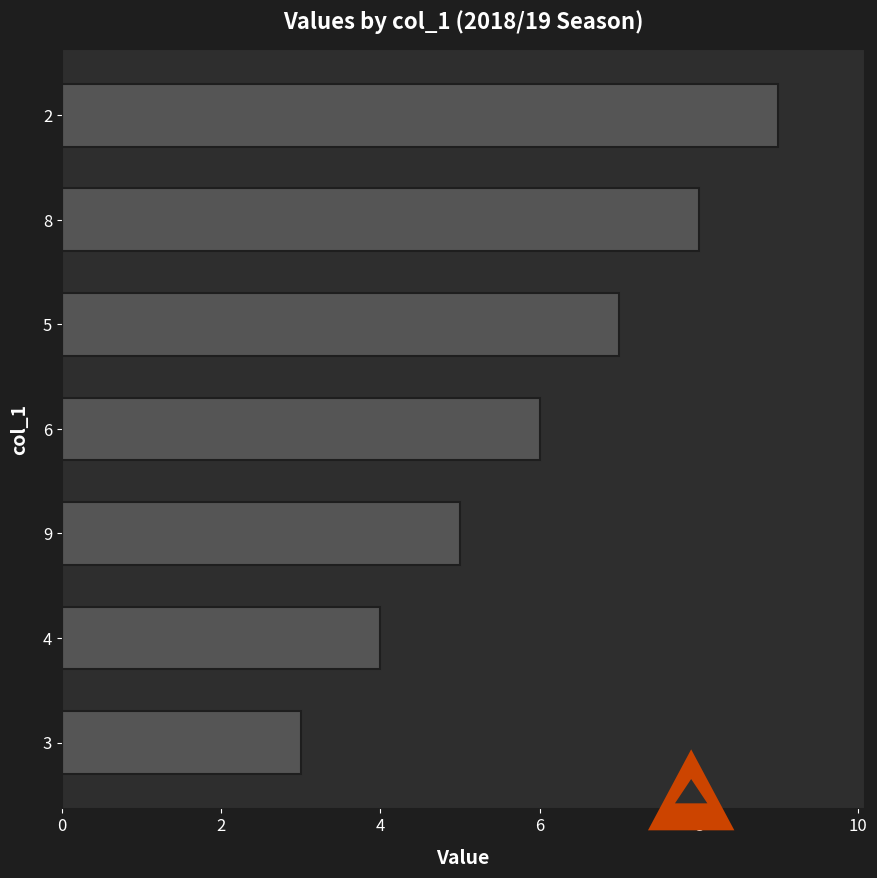

What is the difference between the maximum and second lowest values?

5